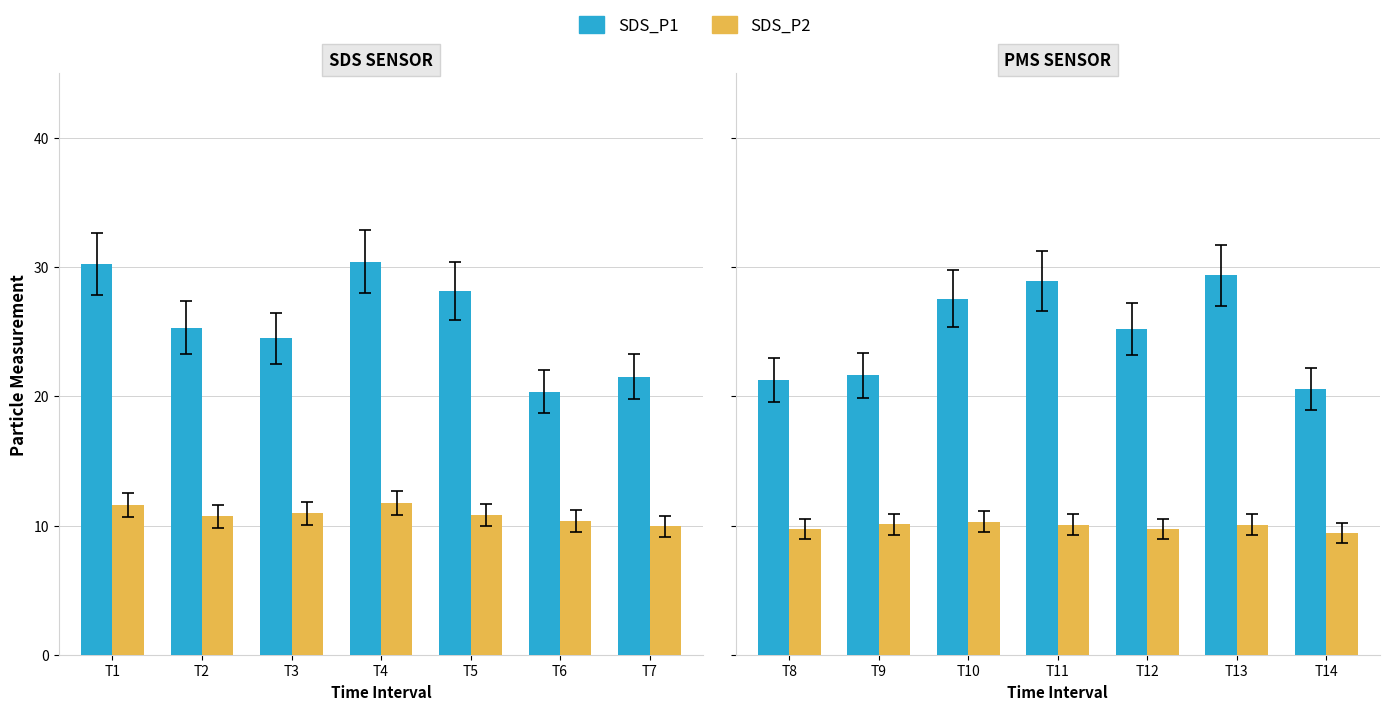

List the series in order of their overall mean, lowest first.

SDS_P2, SDS_P1